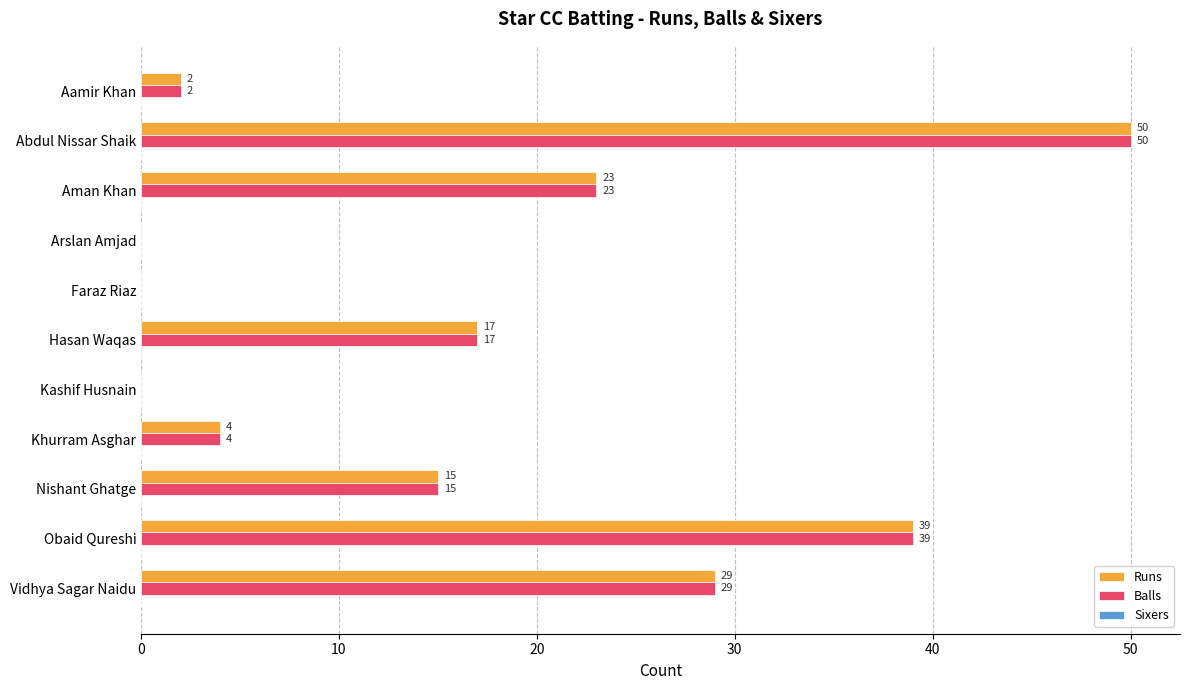

The Balls series shows 5 at Aman Khan. True or false?

False